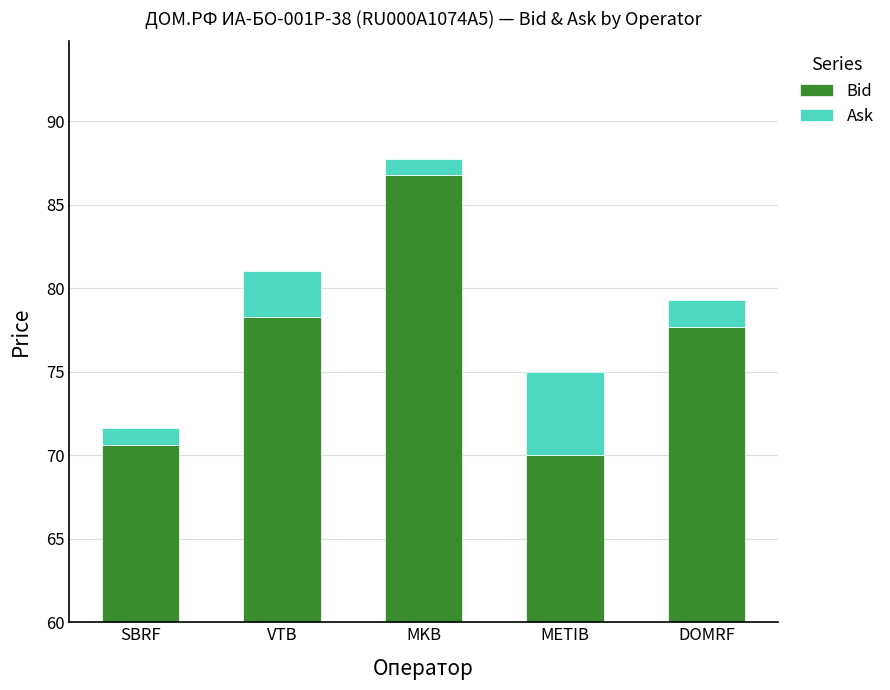

What is the sum of the Ask values at VTB and DOMRF?

4.3